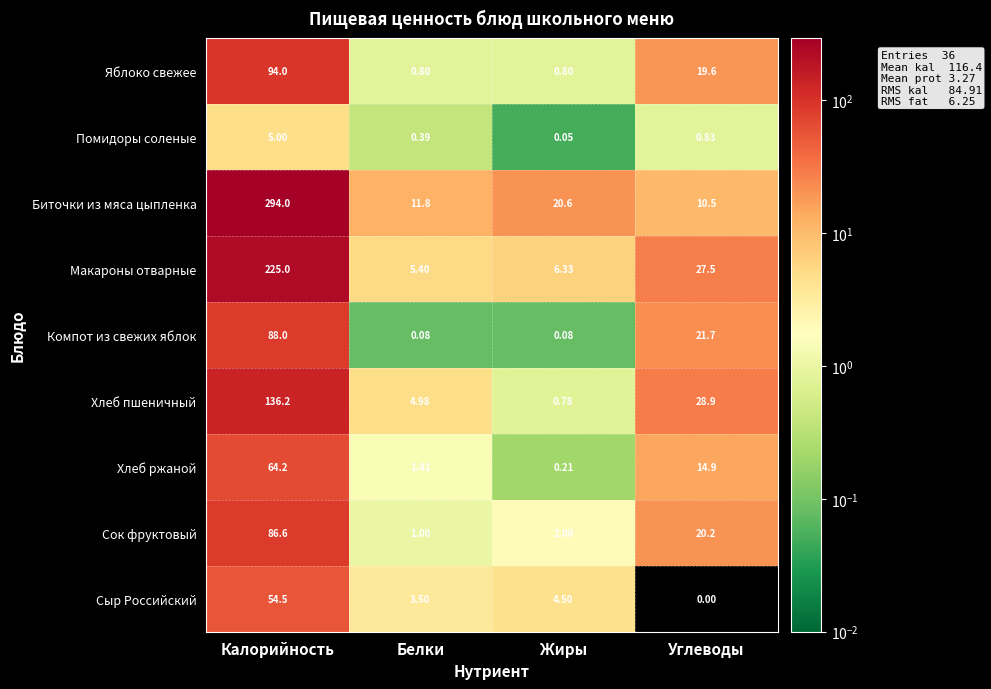

List the series in order of their peak value, highest first.

Биточки из мяса цыпленка, Макароны отварные, Хлеб пшеничный, Яблоко свежее, Компот из свежих яблок, Сок фруктовый, Хлеб ржаной, Сыр Российский, Помидоры соленые